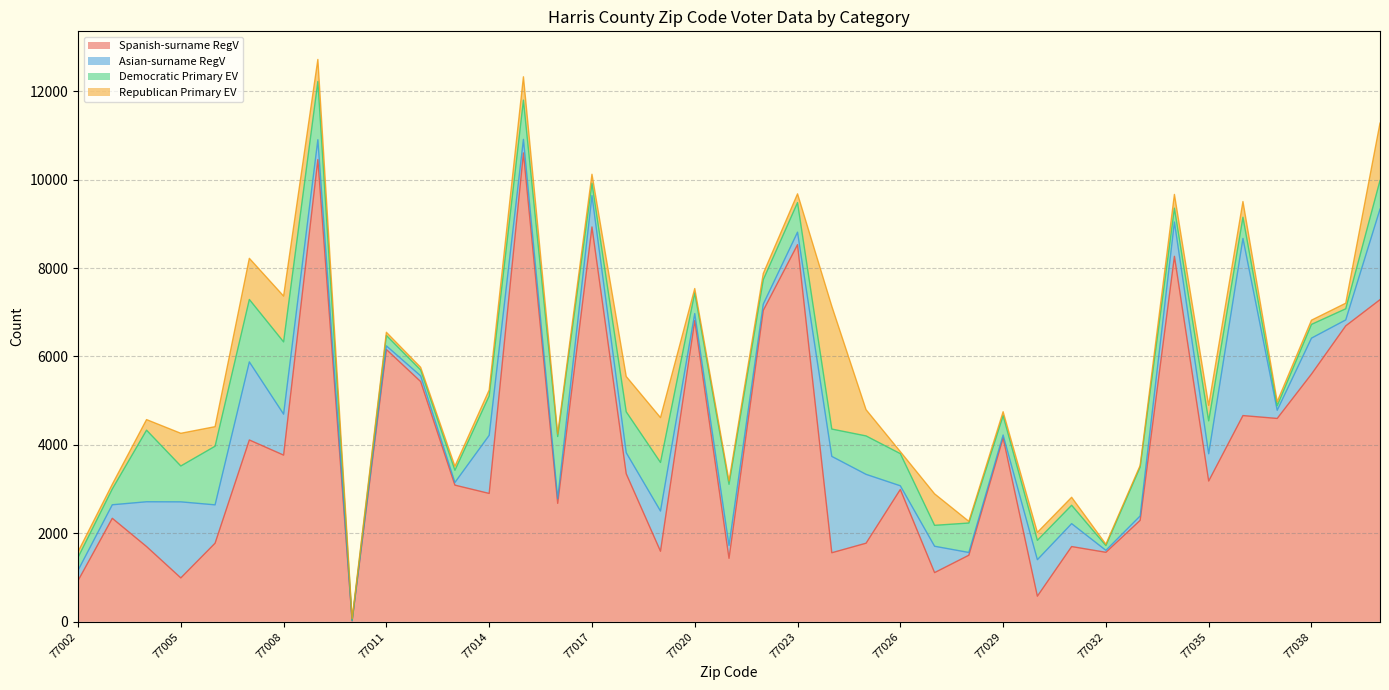

What is the average value of the Democratic Primary EV series?

685